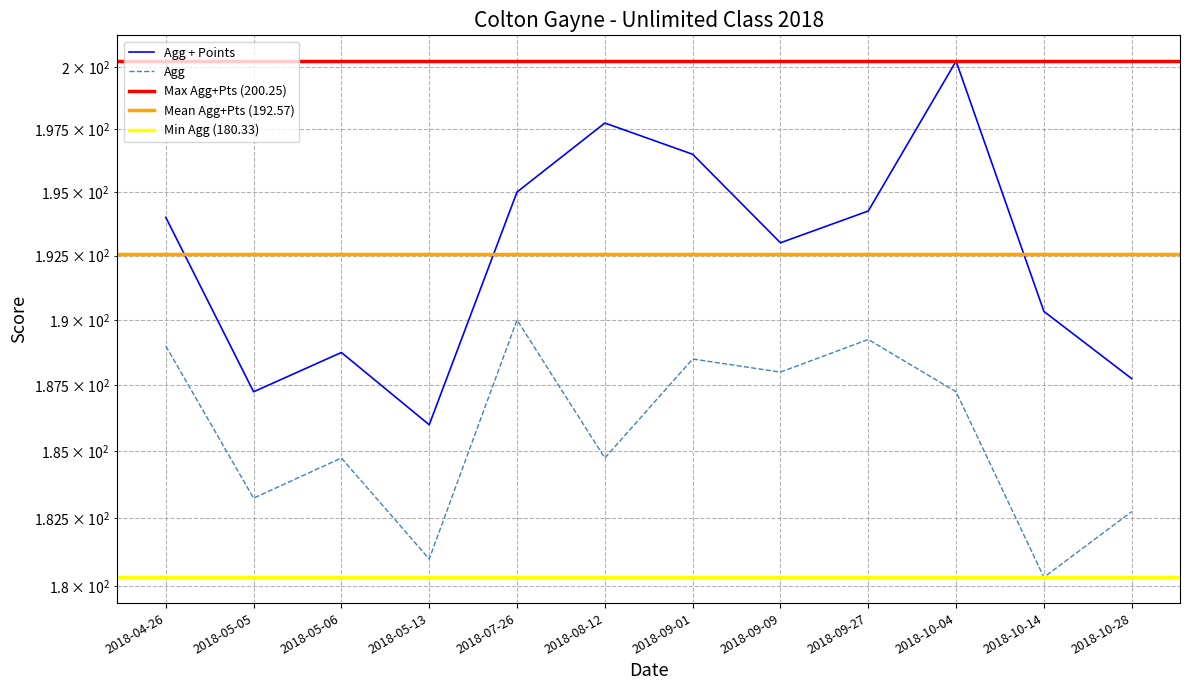

What value does the Agg series have at 2018-09-09?

188.0